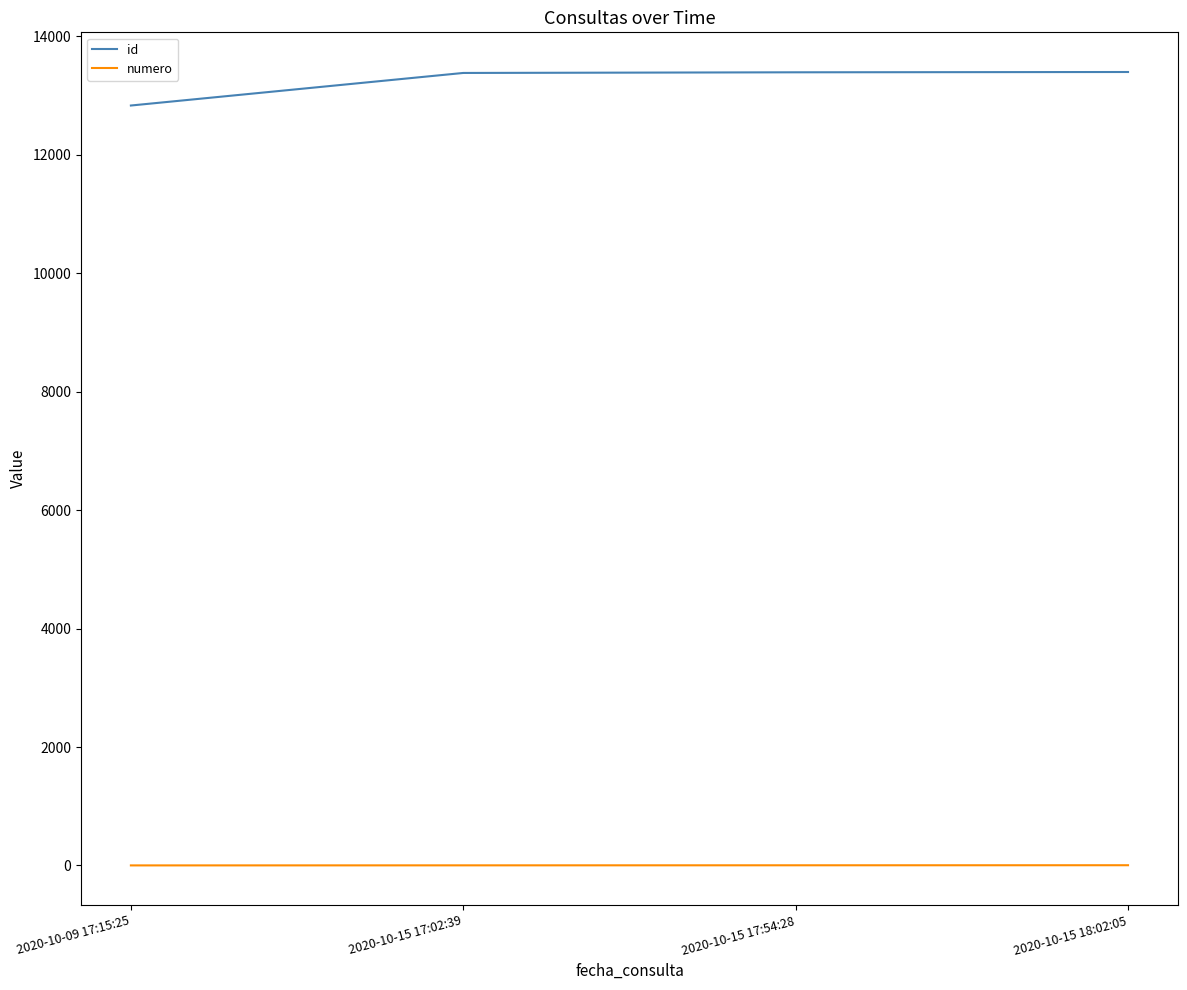

Which series has the widest spread of values?

id